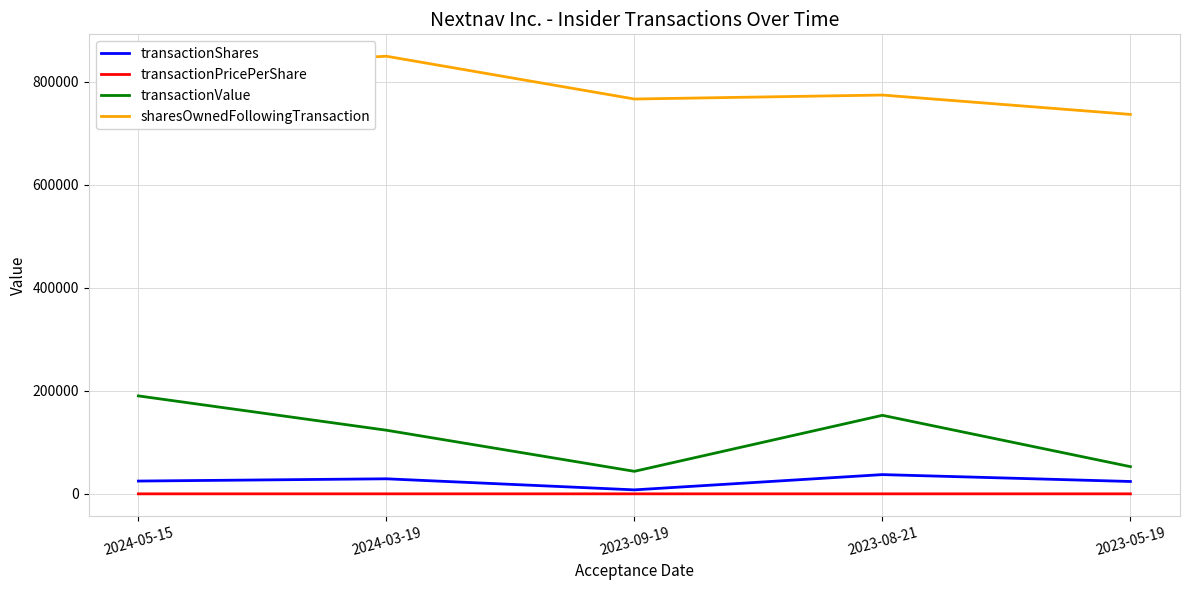

True or false: transactionShares and sharesOwnedFollowingTransaction intersect in this chart.

False